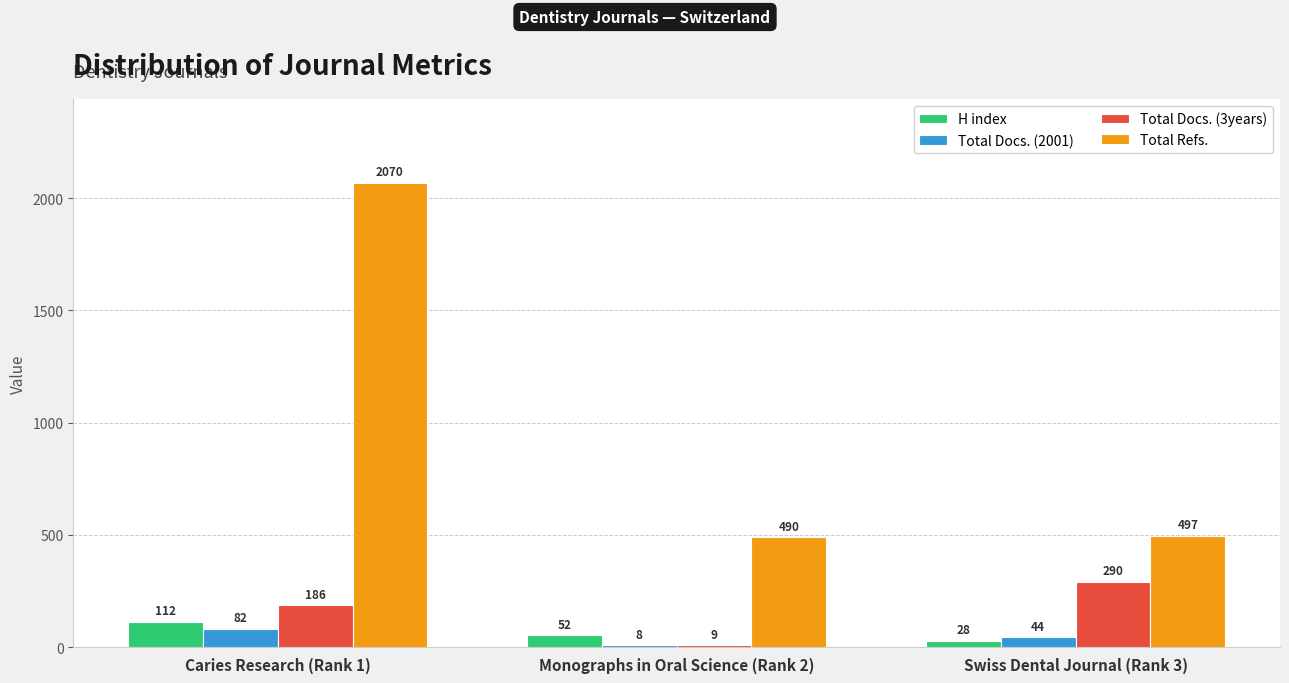

The Total Docs. (3years) series shows 278 at Caries Research (Rank 1). True or false?

False